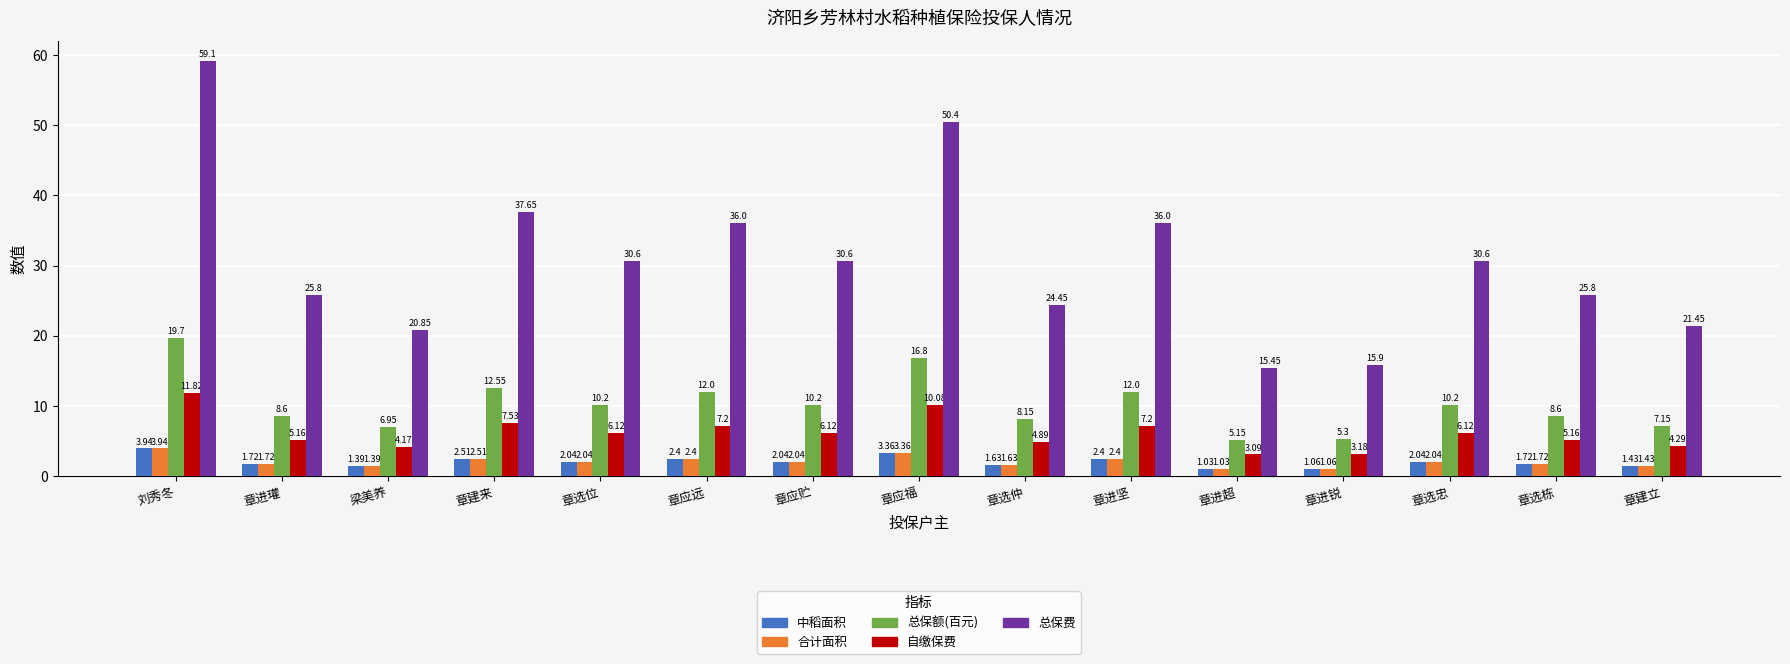

Count the number of data series in this chart.

5